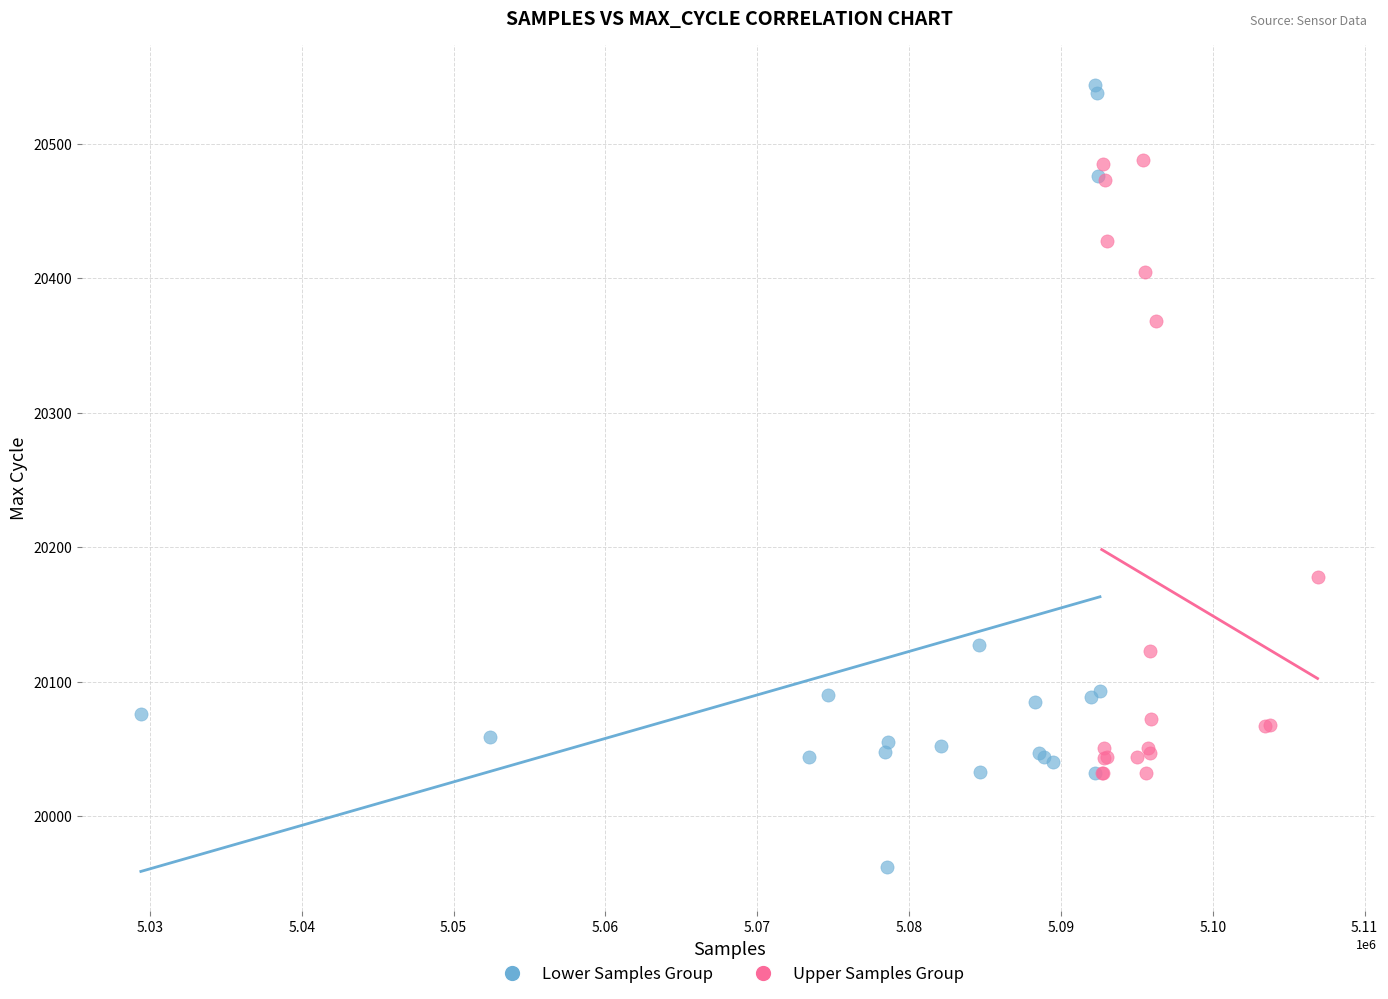

Which series reaches the maximum Y coordinate?

Lower Samples Group